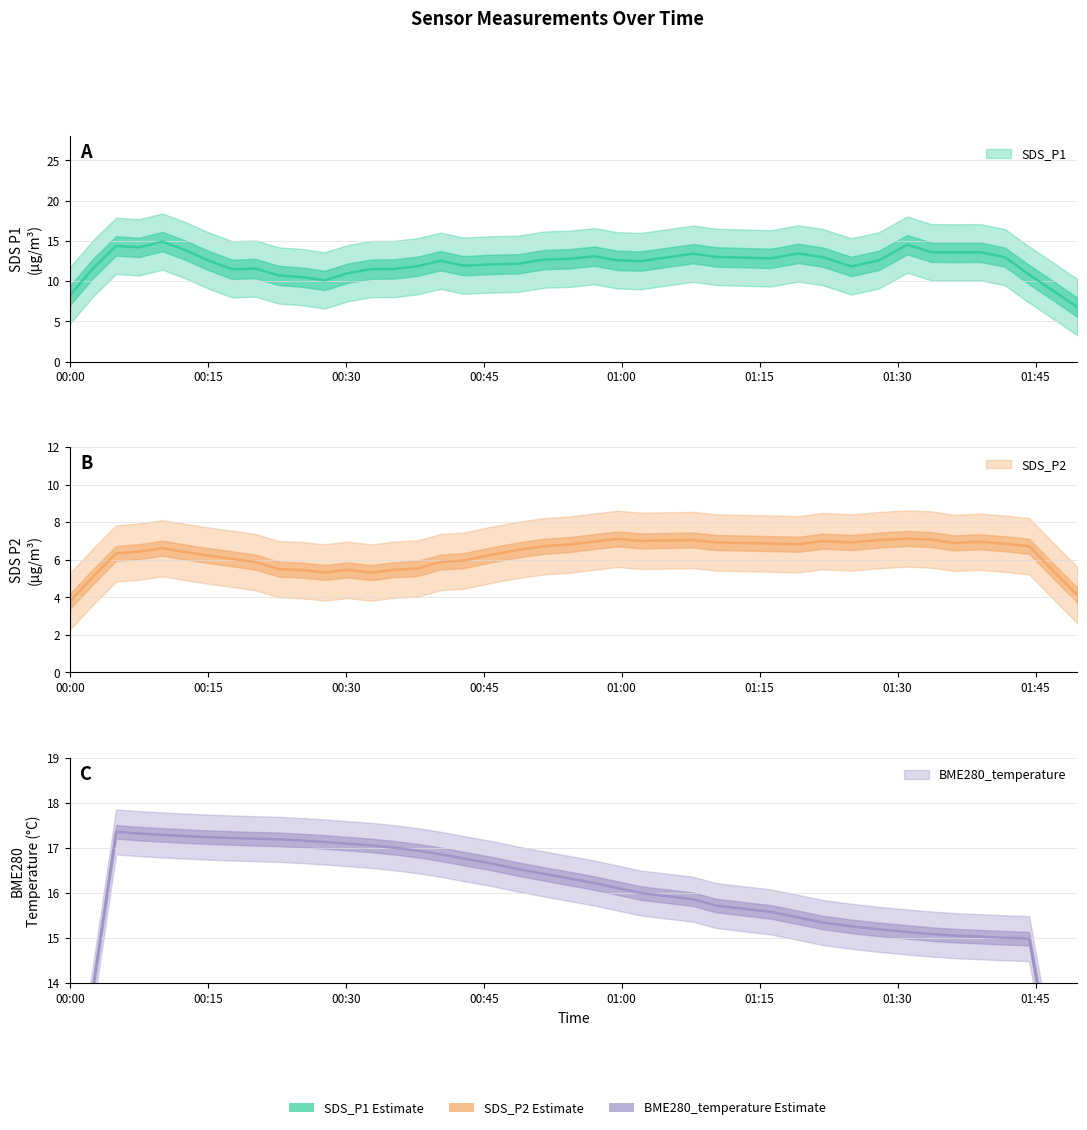

Between 3 and 17, which series saw the biggest shift?

SDS_P1